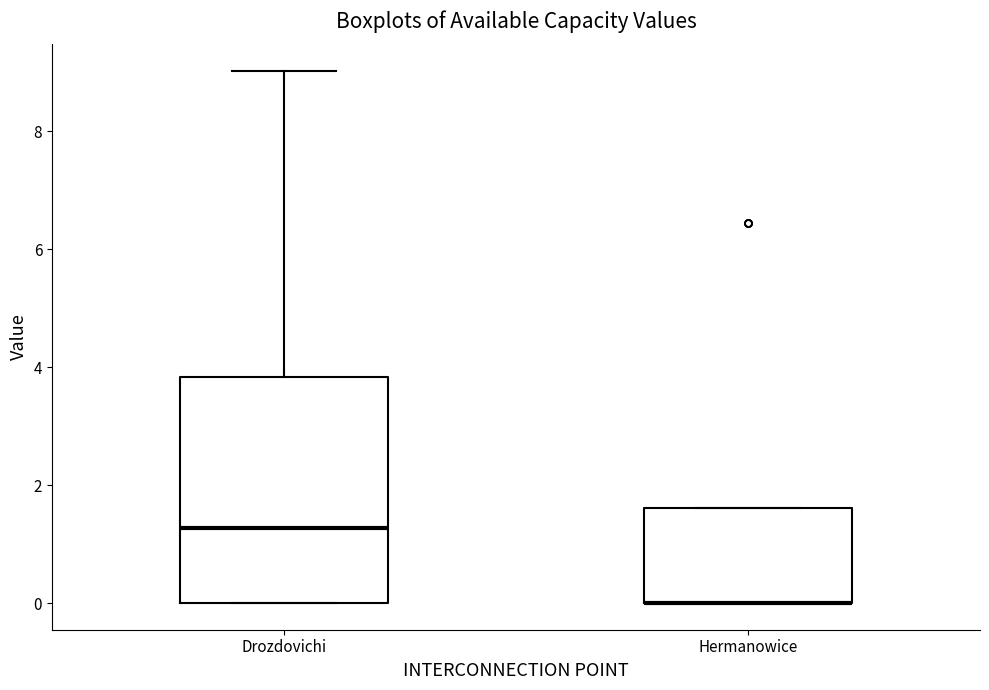

Reading left to right, read every box against the y-axis: the position of its median line, the range the box covers, and the ends of its whiskers. The values are not printed on the chart, so give them approximately, as read against the axis.

Drozdovichi: median 1.2, box 0.0 to 3.8, whiskers 0.0 to 9.0
Hermanowice: median 0.0 (drawn on the box's lower edge), box 0.0 to 1.6, whiskers 0.0 to 1.6